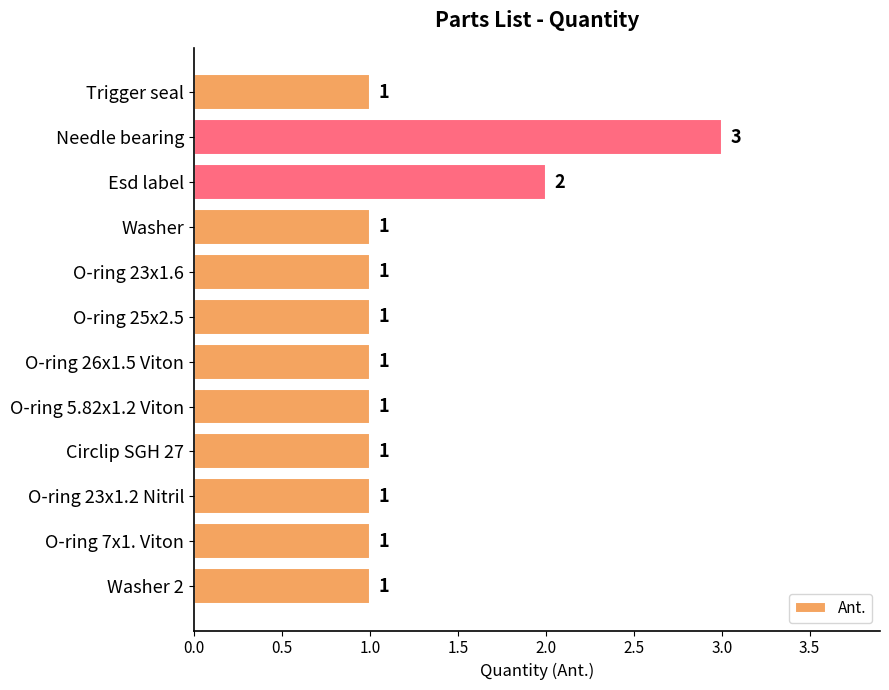

Approximately how many times larger is the value at Washer compared to Esd label?

0.5